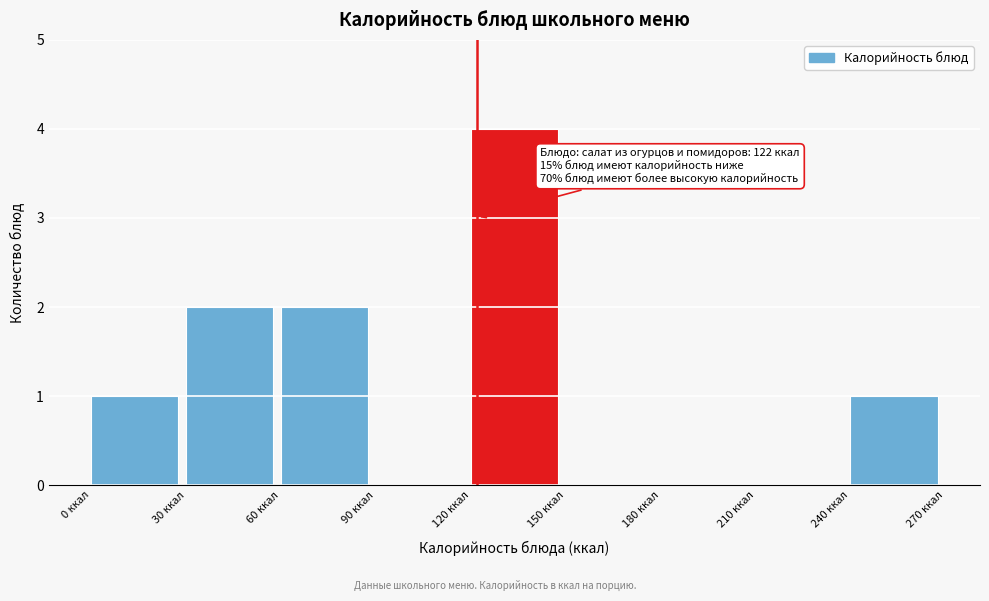

Over which range of the x-axis is the bar tallest?

120 to 150